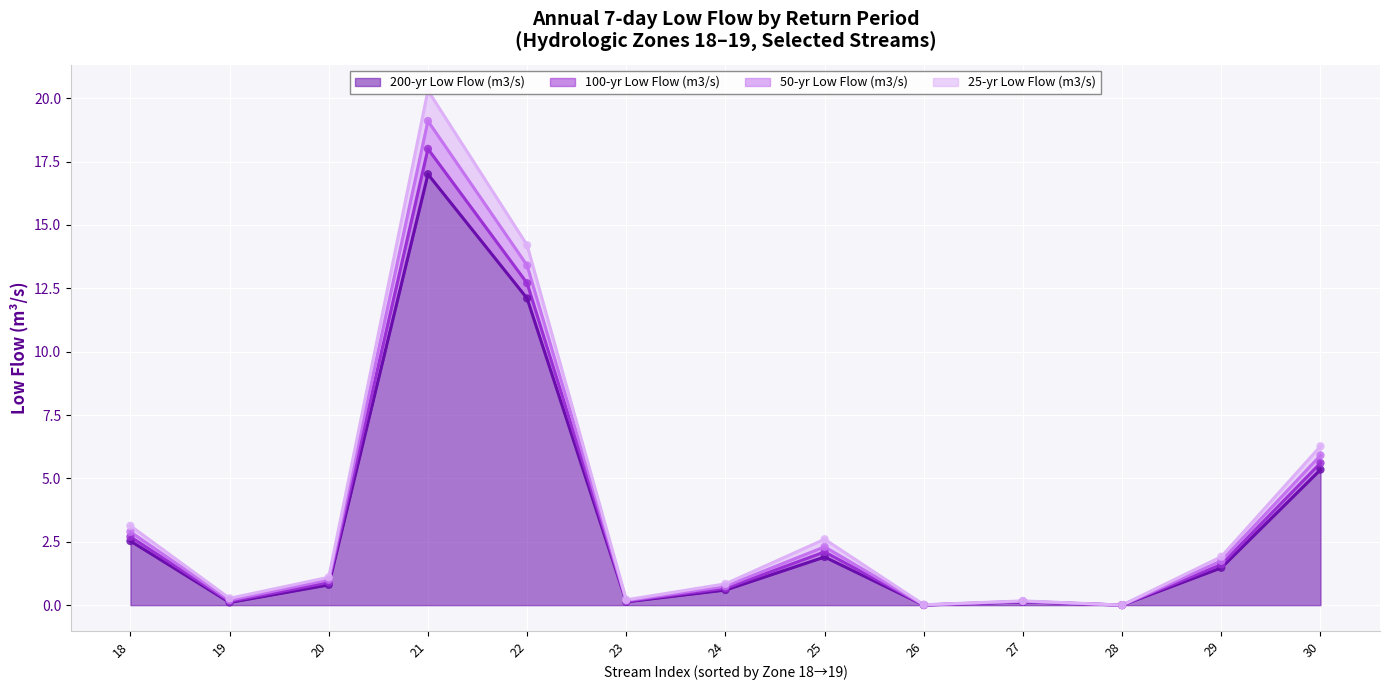

At which category is the sum across all series the highest?

21